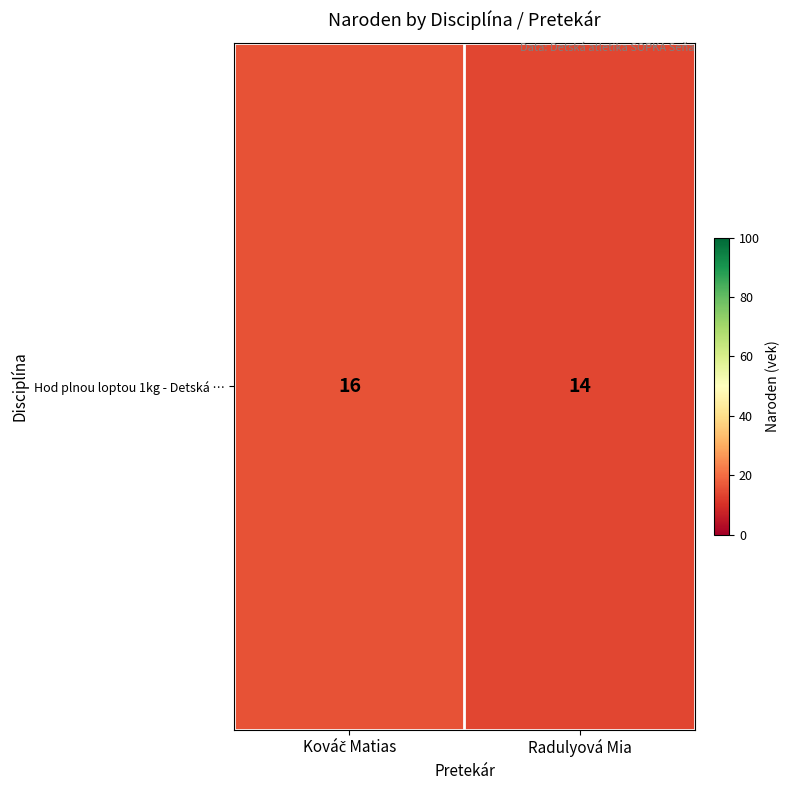

List the labels in order of value, smallest first.

Radulyová Mia, Kováč Matias